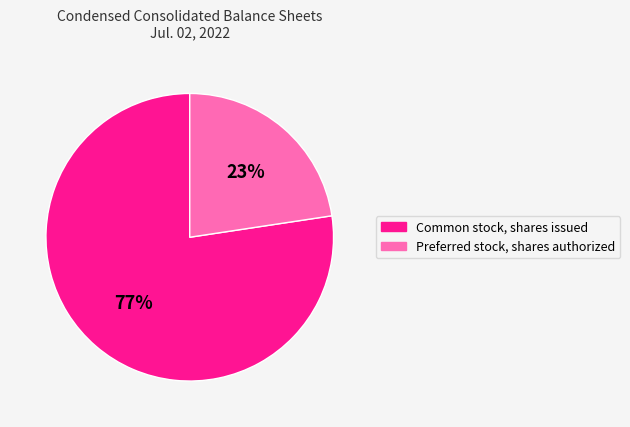

Rank the categories by value from highest to lowest.

Common stock, shares issued, Preferred stock, shares authorized